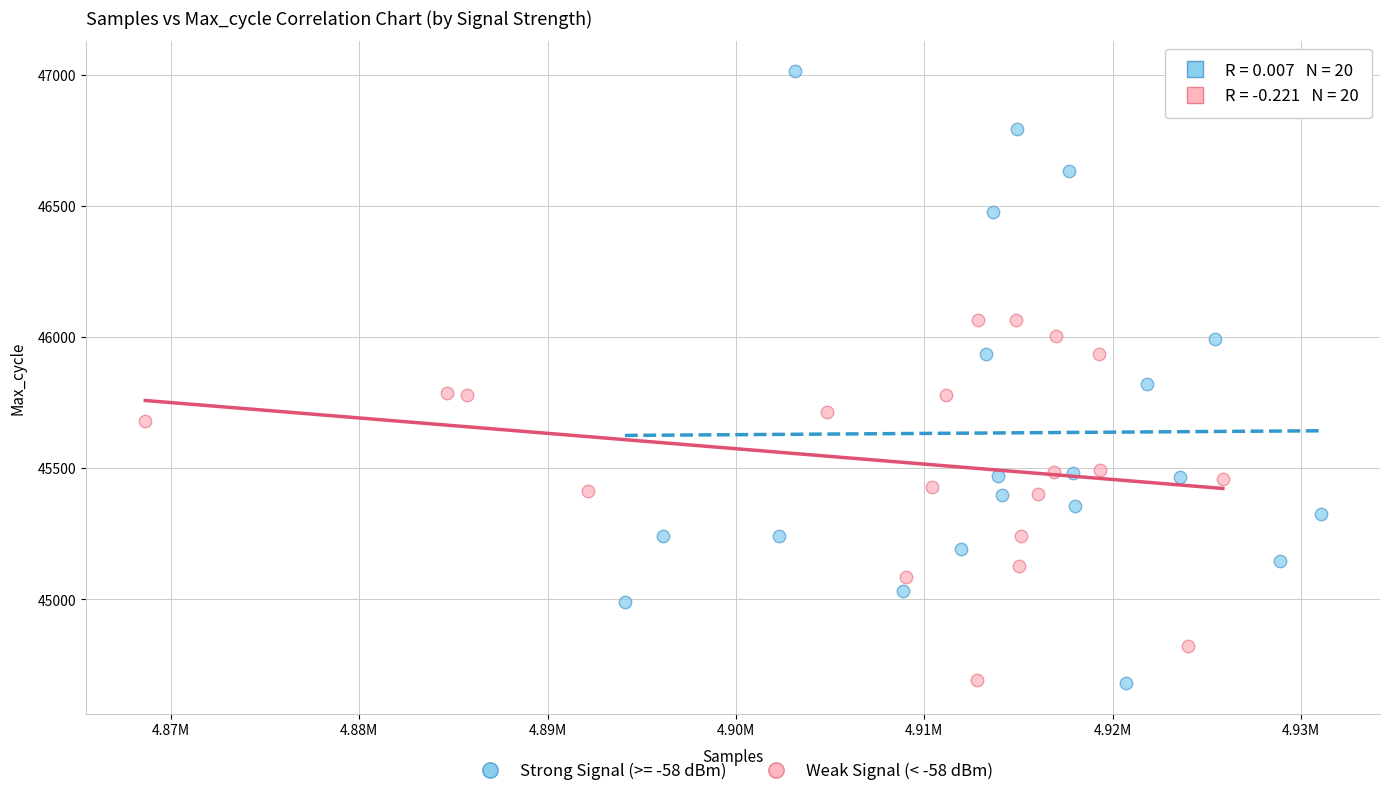

Which series contains the highest Y value?

Strong Signal (>= -58 dBm)